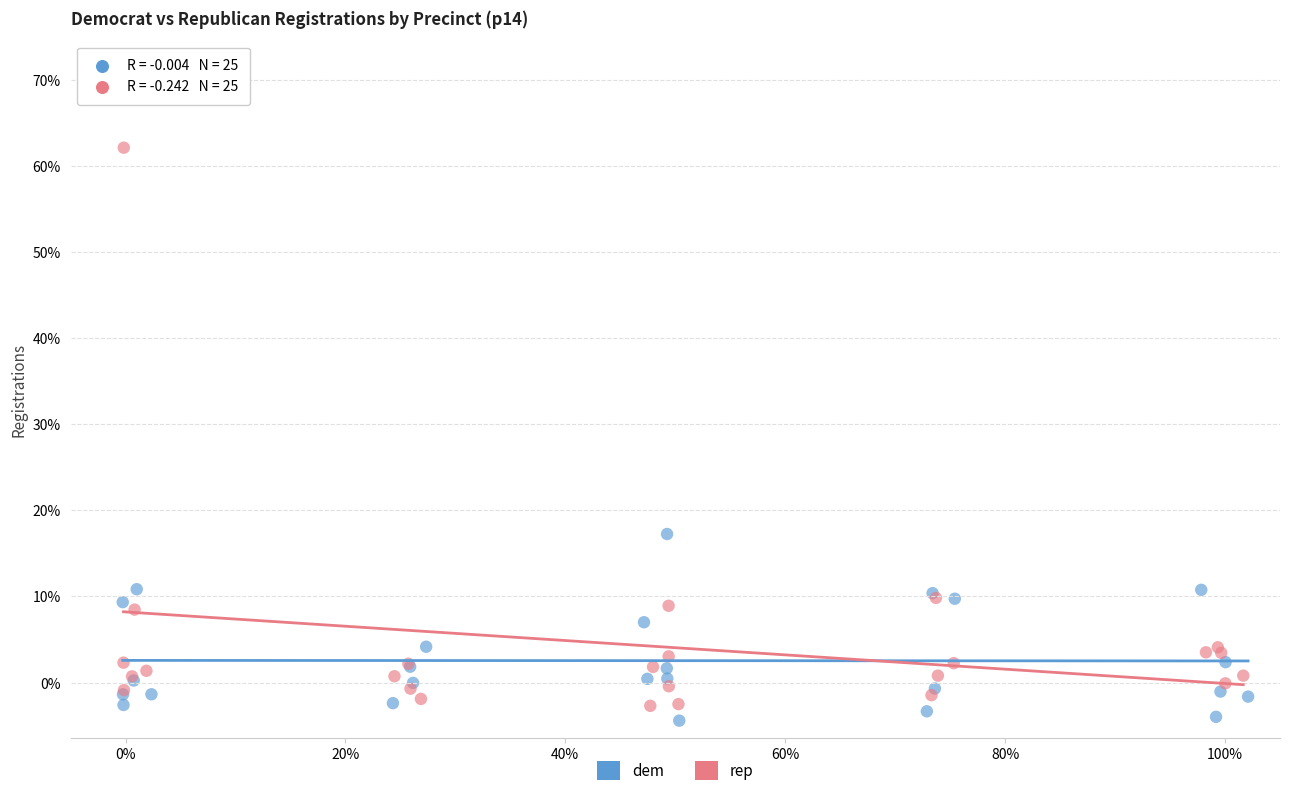

Which series reaches the maximum Y coordinate?

rep